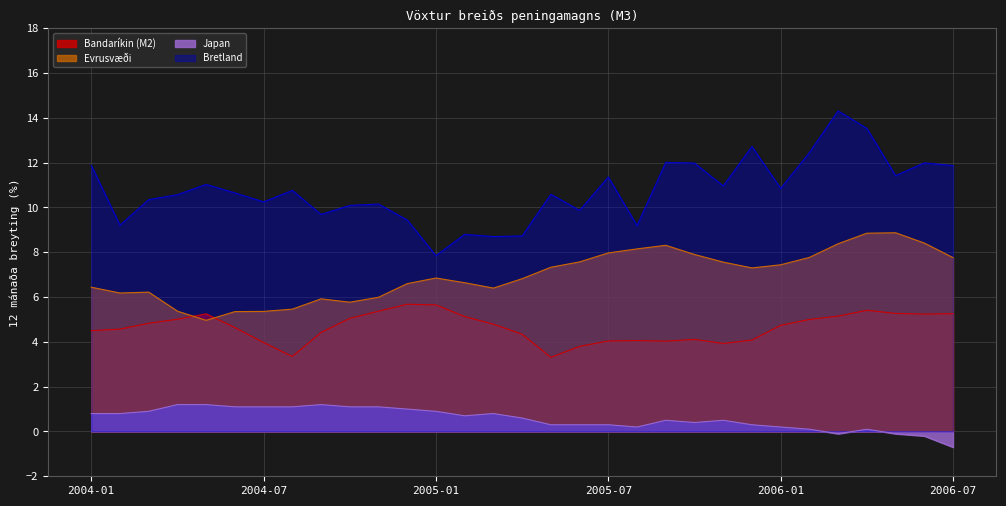

At which category does the chart reach its peak across all series?

2006-03